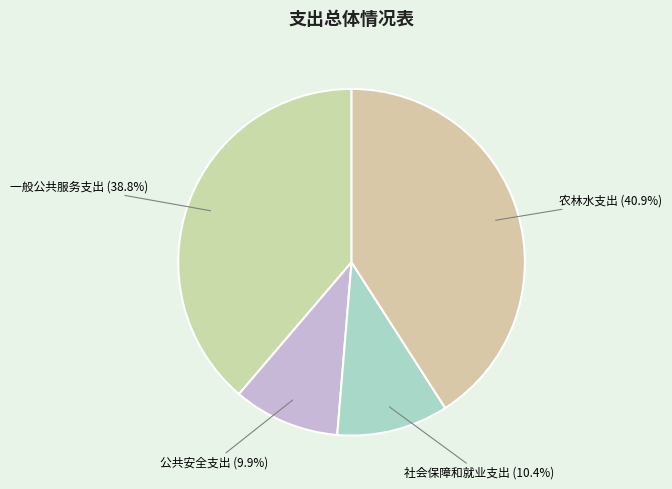

Combined, do 公共安全支出 and 一般公共服务支出 account for over 50%?

No